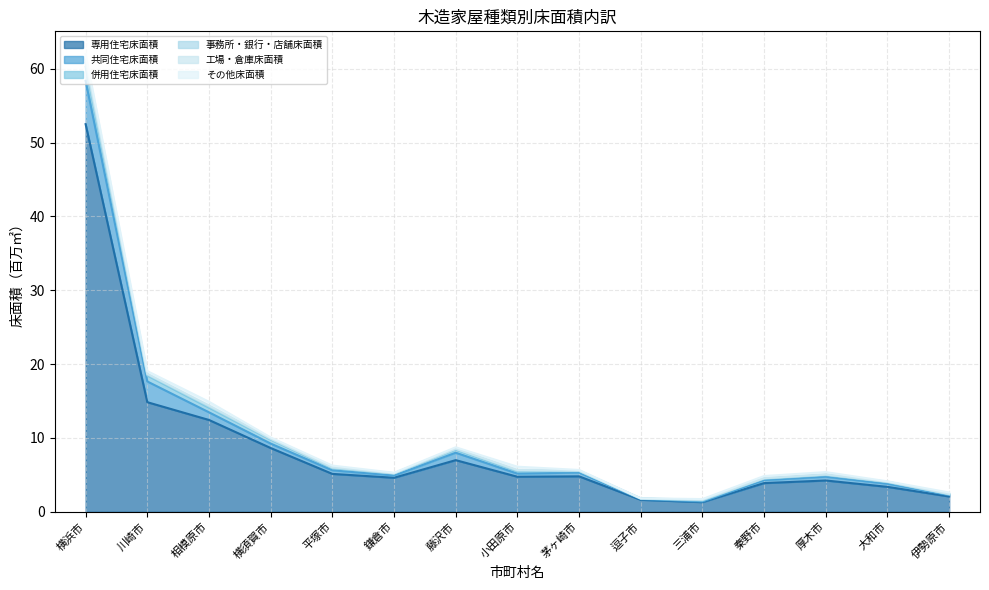

What is the difference between the second highest and second lowest values in the 専用住宅床面積 series?

13.2